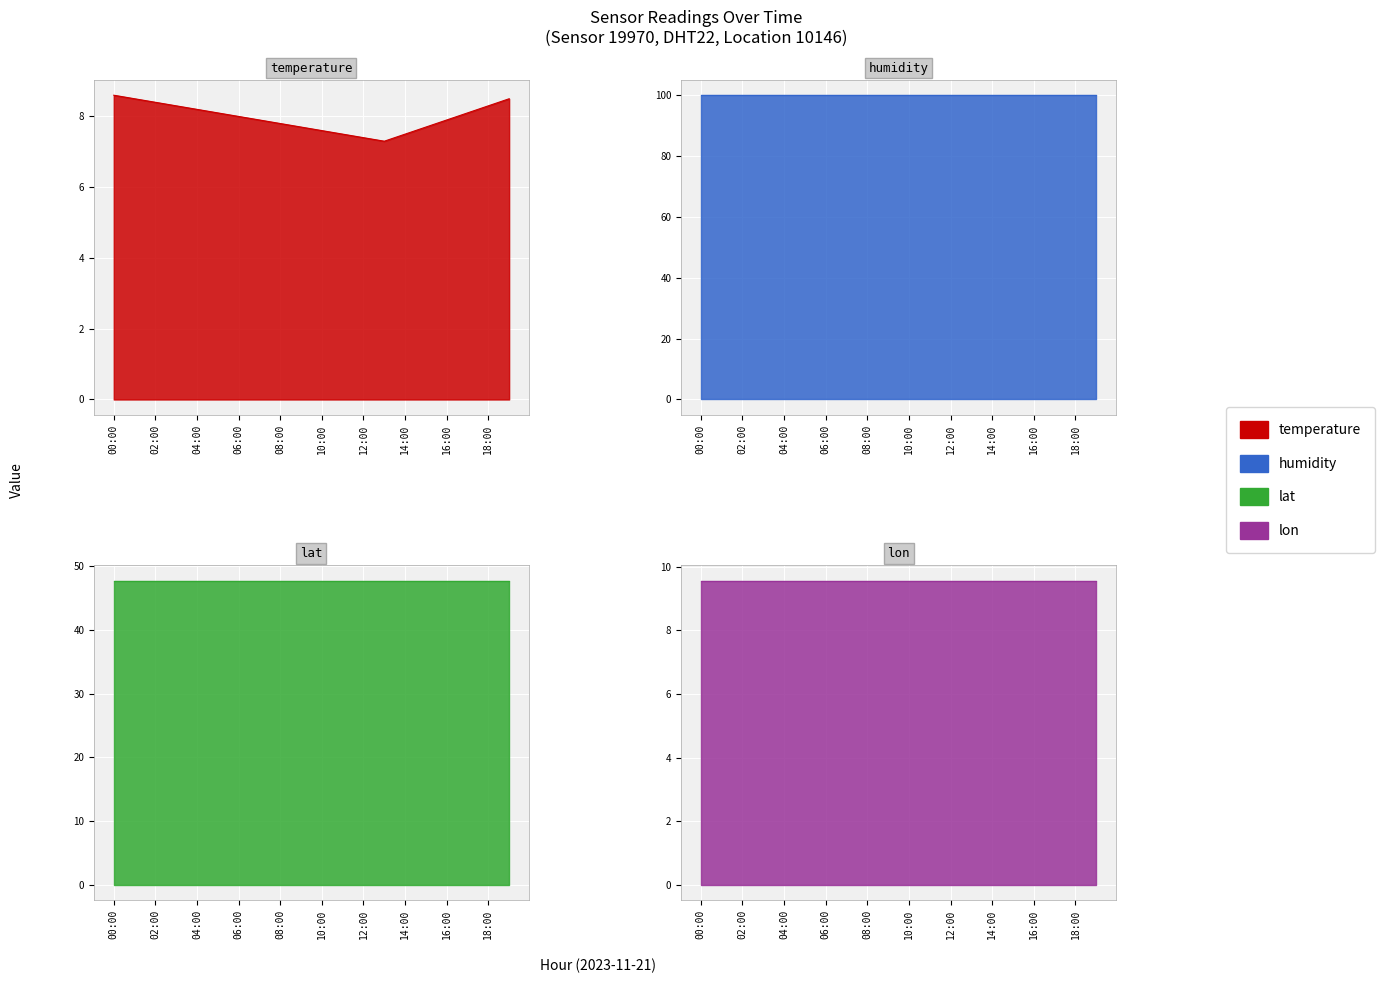

How many values in the temperature series exceed 8?

9